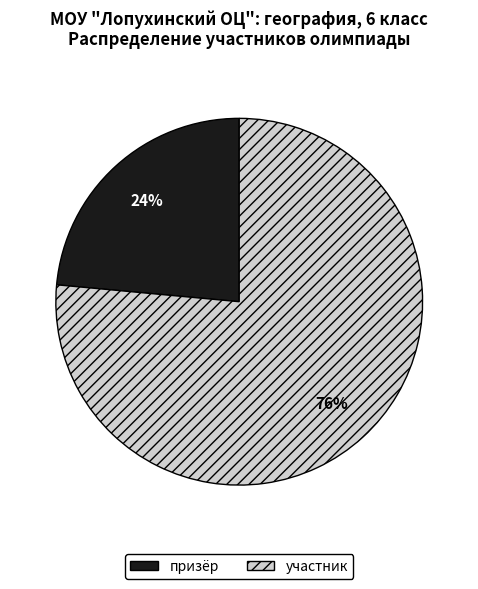

To the nearest percent, what portion does призёр represent?

24%